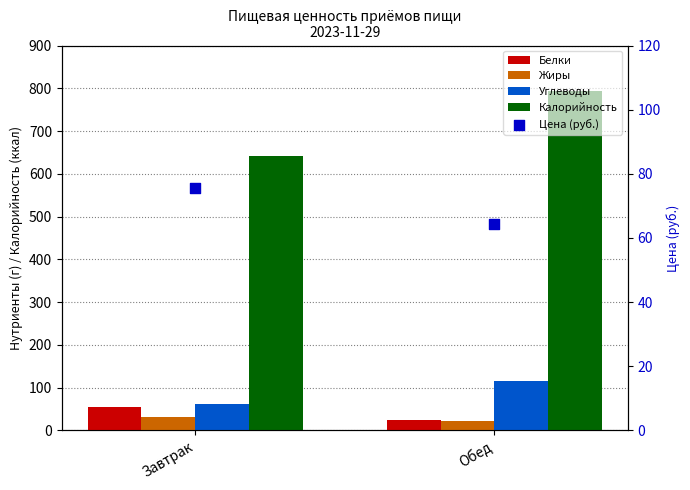

What are all the series names shown in the legend?

Белки, Жиры, Углеводы, Калорийность, Цена (руб.)